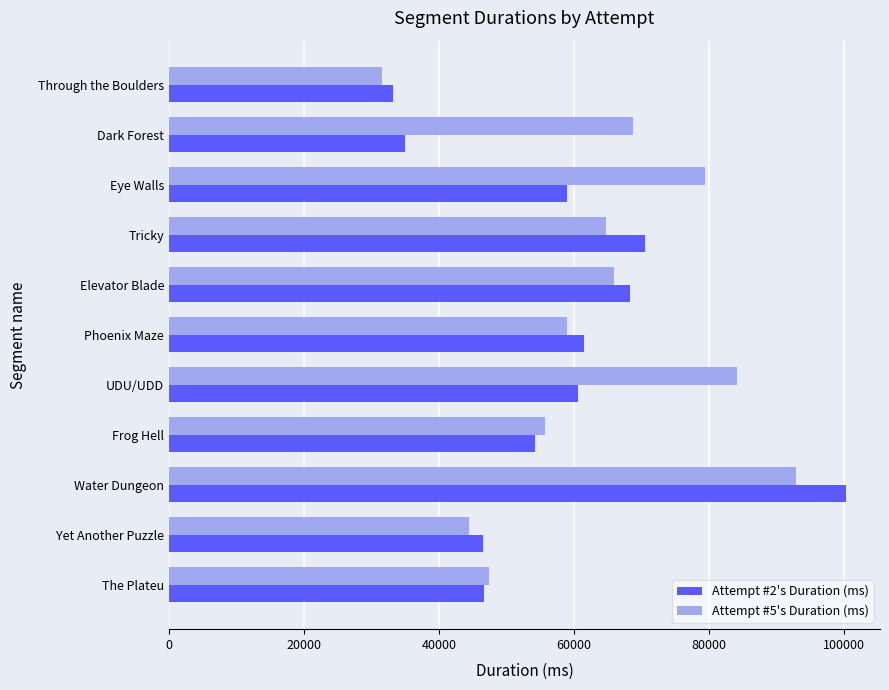

What is the average value of the Attempt #5's Duration (ms) series?

63107